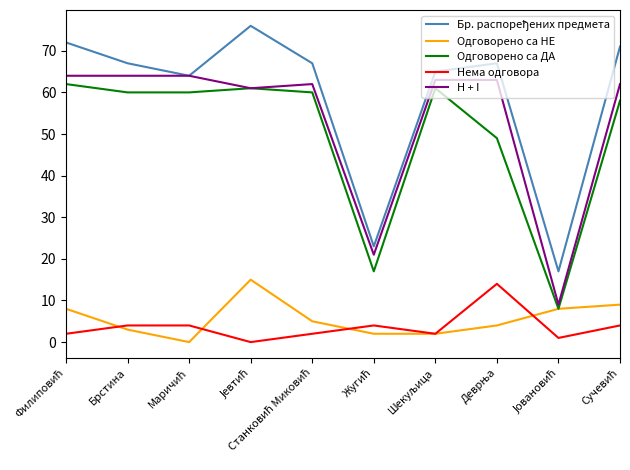

True or false: Нема одговора has a value of 4 at Брстина.

True